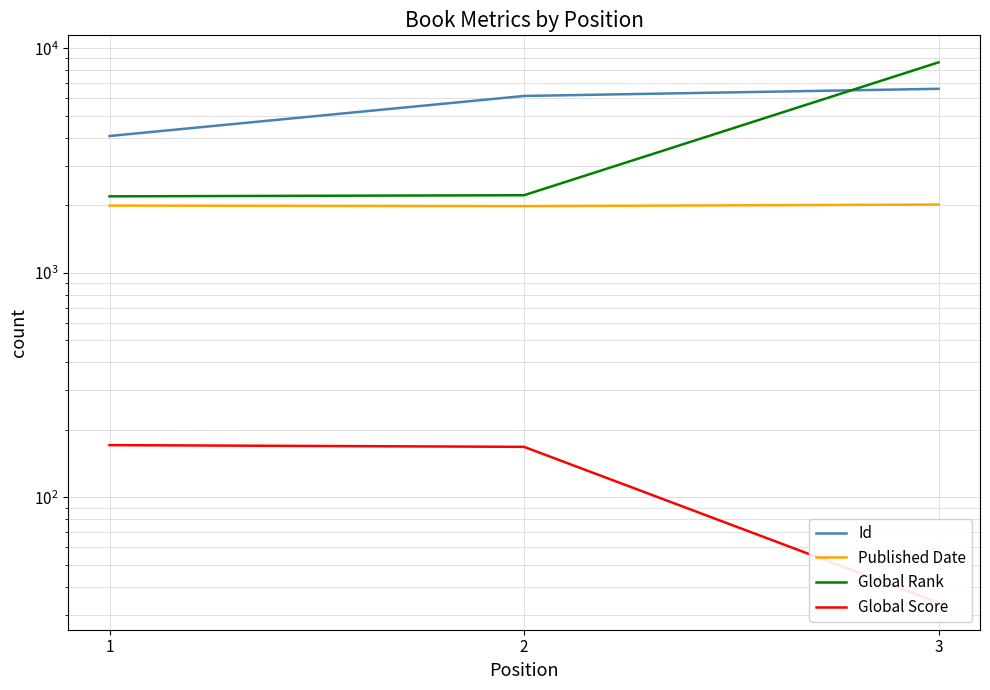

Which series changed the most between 2 and 3?

Global Rank